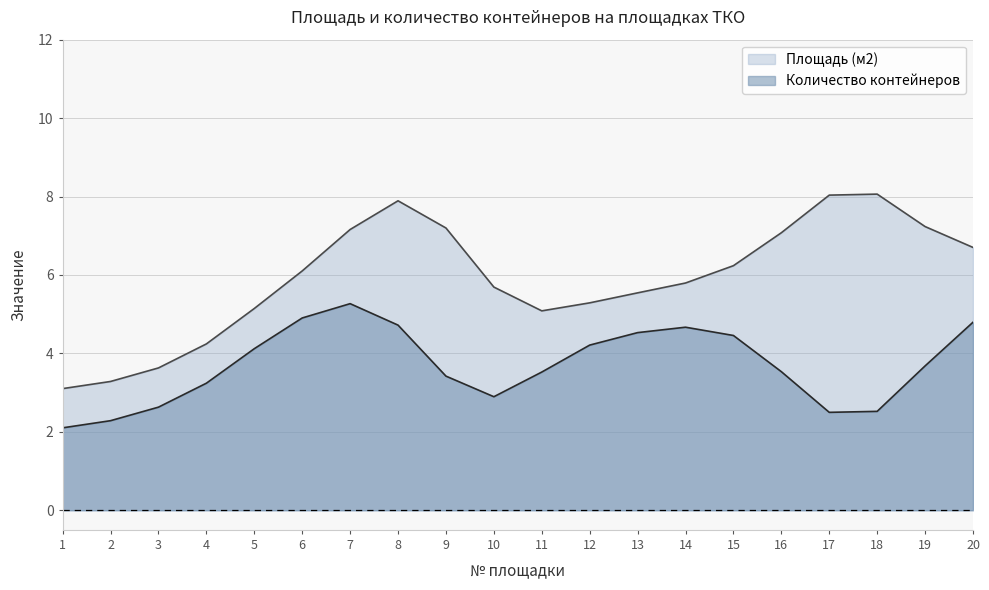

Between 3 and 10, which series saw the biggest shift?

Площадь (м2)